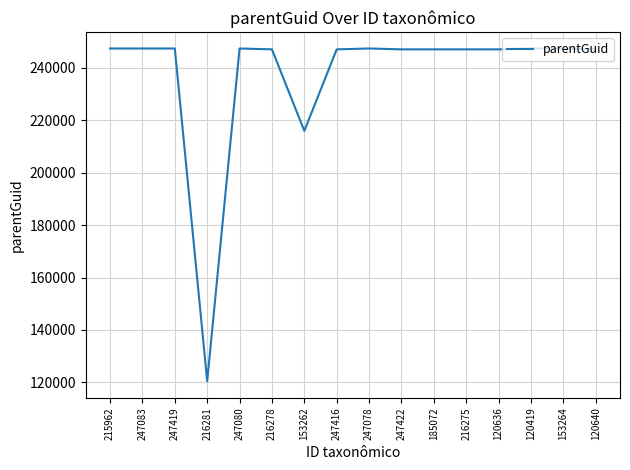

True or false: the data shows 247080 at 247416.

True